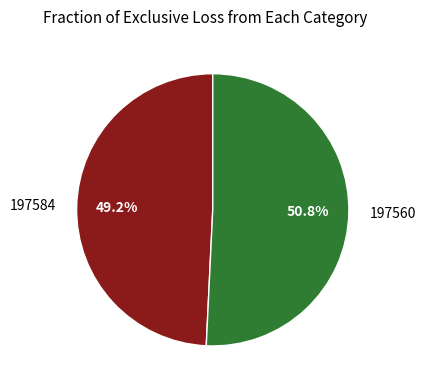

Which slice represents more than half of the pie?

197560